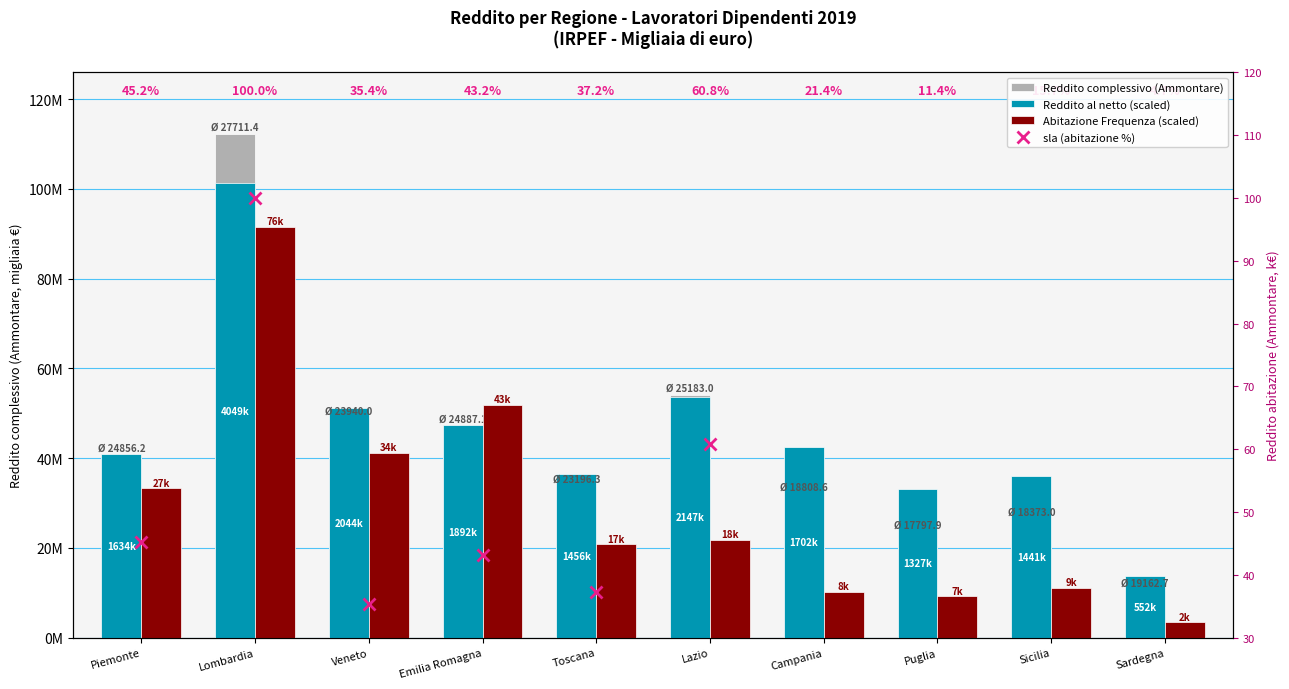

At which label does sla (abitazione %) first exceed 37?

Piemonte